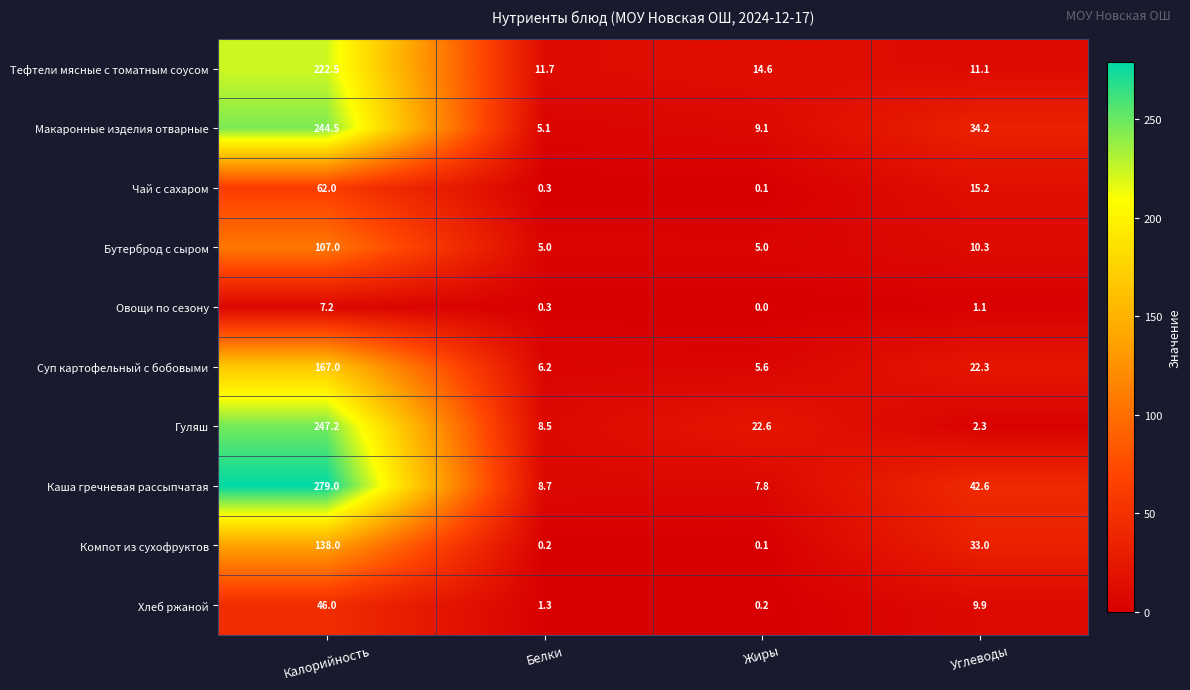

What is the difference between the Тефтели мясные с томатным соусом values at Калорийность and Жиры?

207.9